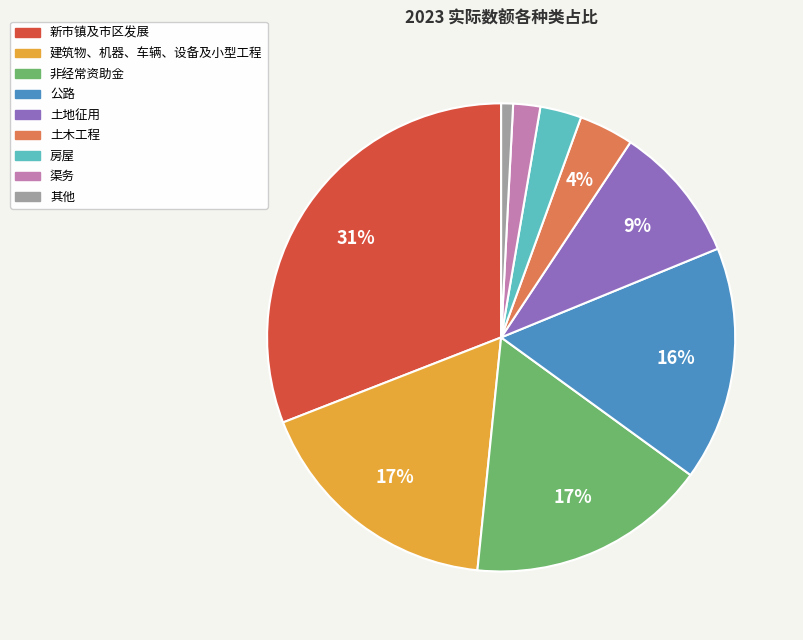

What percentage is the 非经常资助金 slice, to the nearest percent?

17%